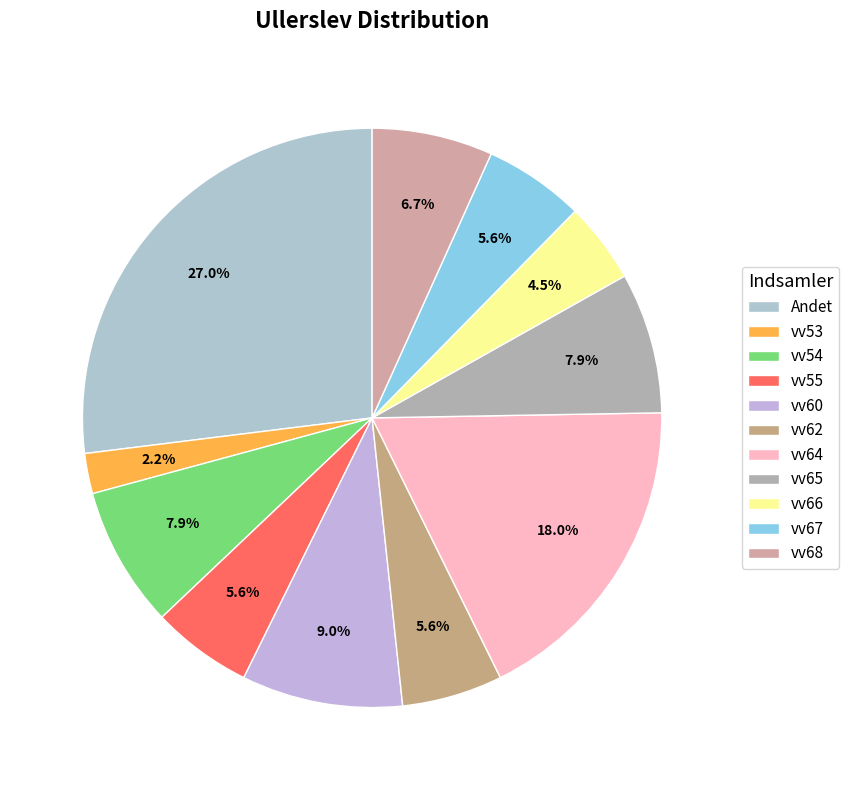

To the nearest percent, what is the difference between the vv55 and vv65 slice percentages?

2%